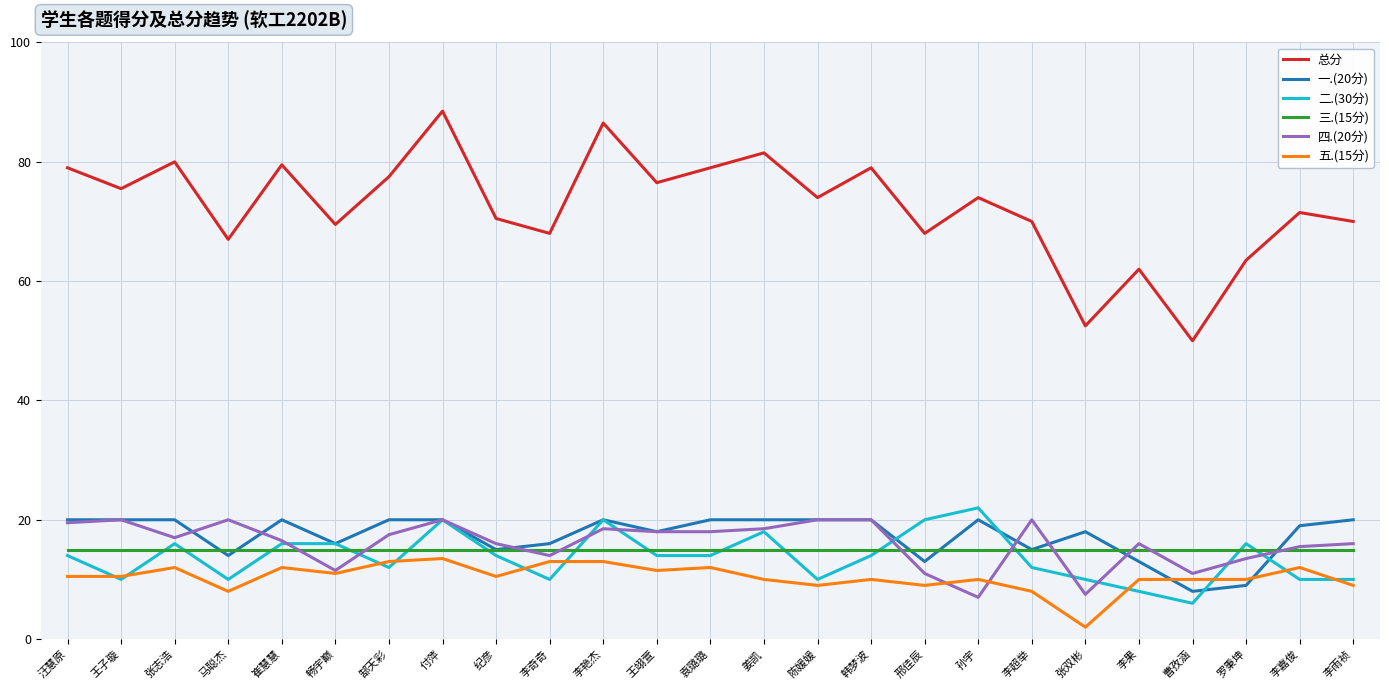

True or false: 三.(15分) and 五.(15分) cross at least once.

False